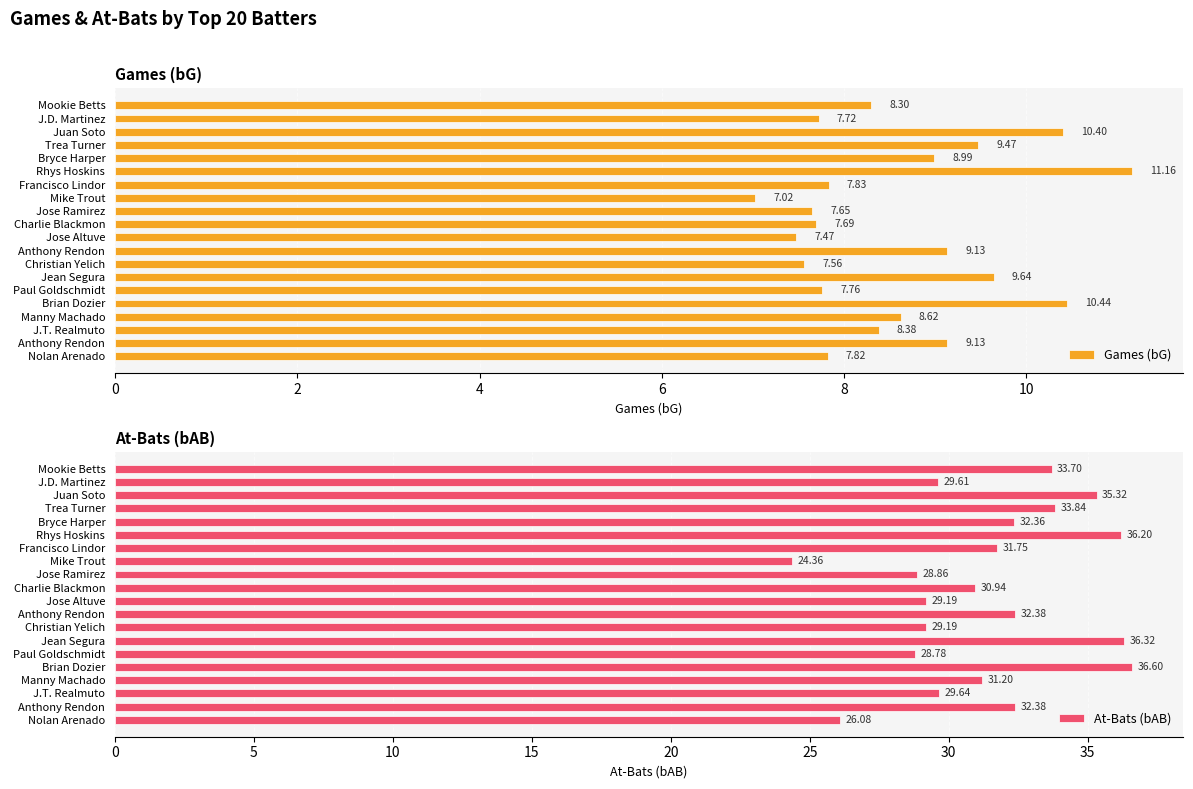

What is the difference between the maximum and second lowest values in the Games (bG) series?

3.7